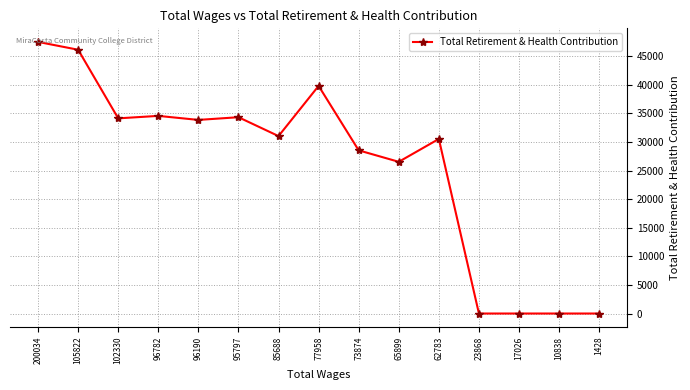

What is the sum of all values?

386789